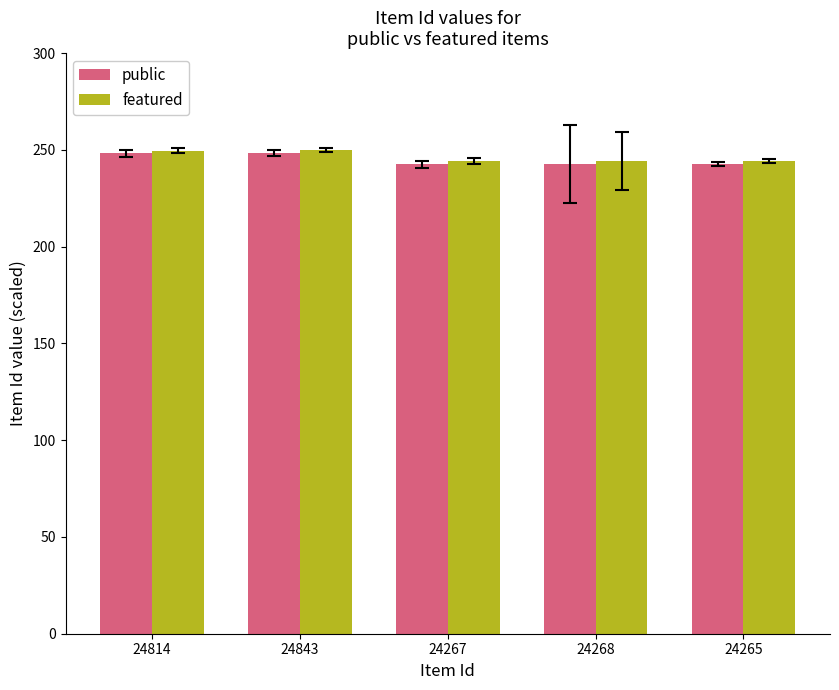

What is the label of the 5th bar from the right?

24814